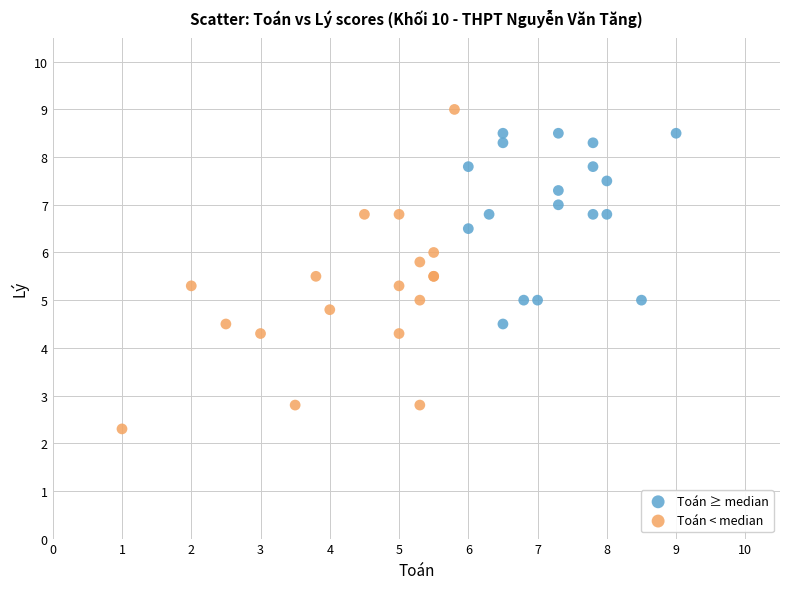

Which series contains the highest Y value?

Toán < median